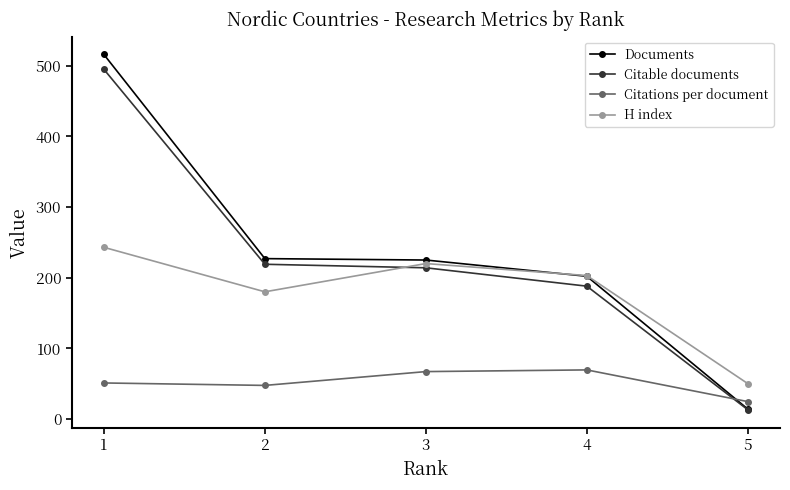

Rank the categories by H index value from highest to lowest.

1, 3, 4, 2, 5